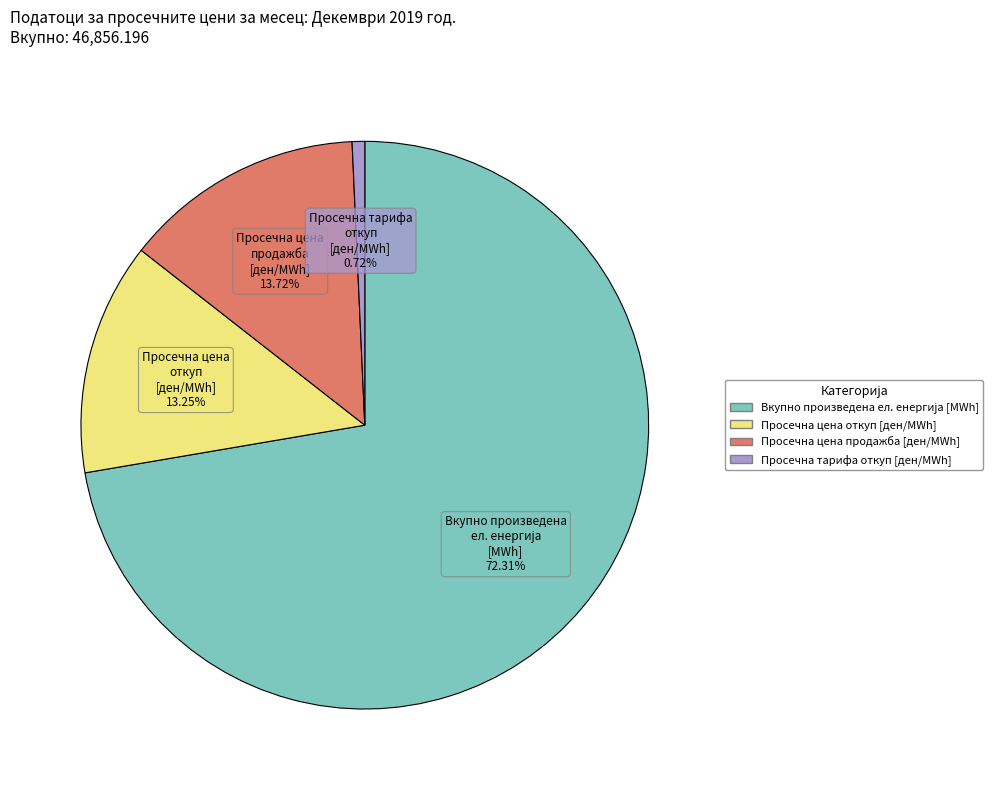

Between Просечна цена откуп [ден/MWh] and Просечна тарифа откуп [ден/MWh], which is larger?

Просечна цена откуп [ден/MWh]